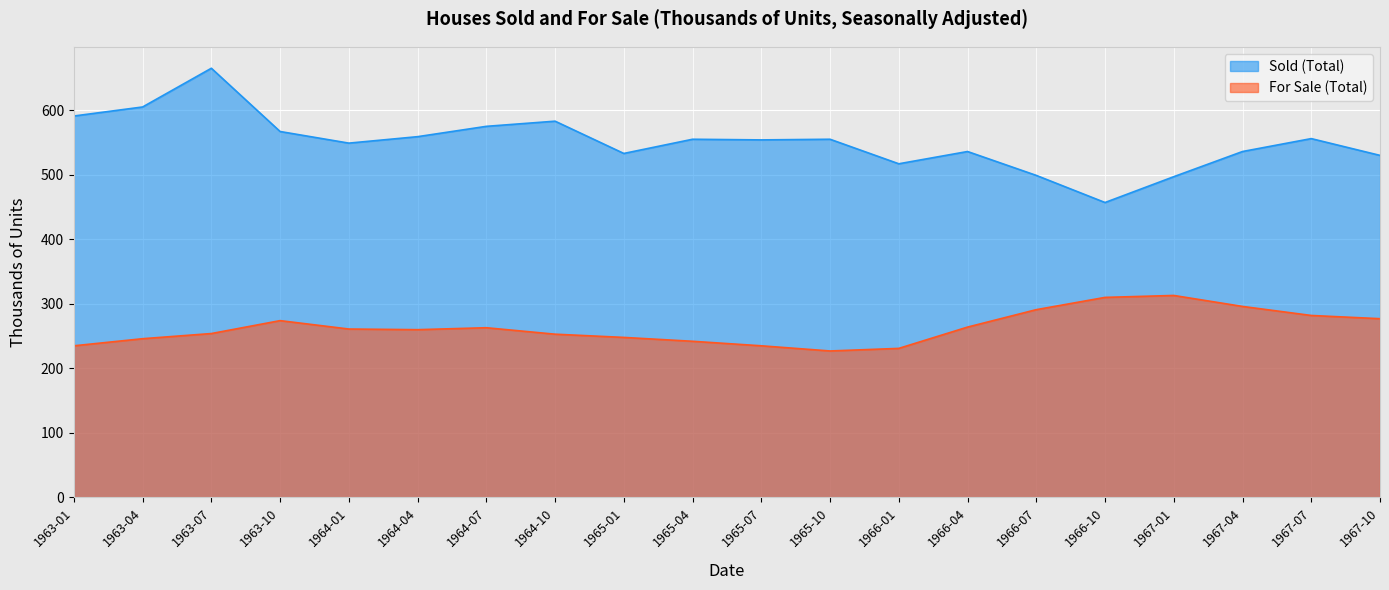

Where does the Sold (Total) series first go above 555?

1963-01